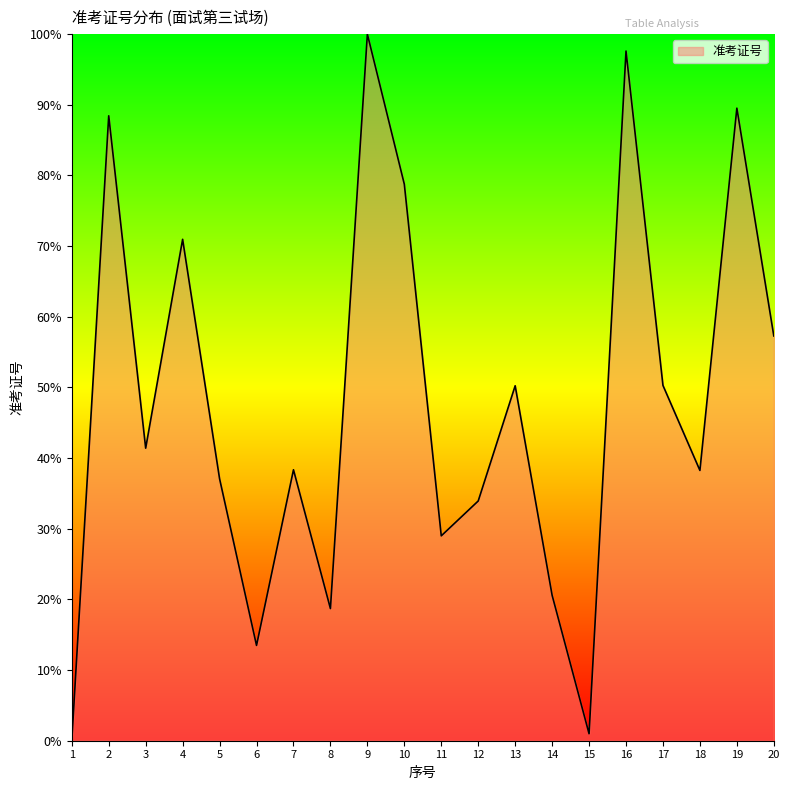

What is the approximate value at 3?

41.4